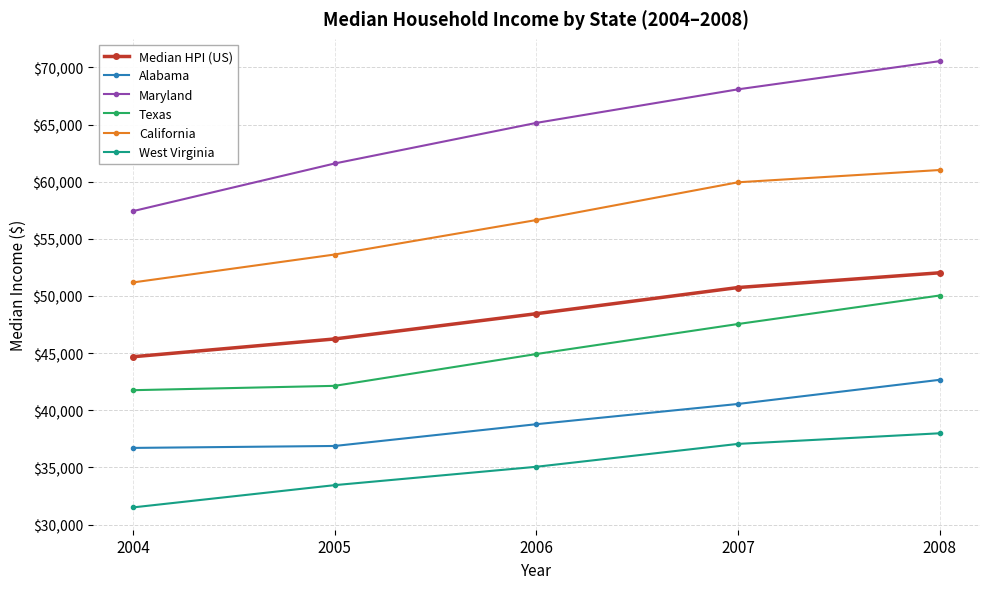

At which category is the sum across all series the highest?

2008